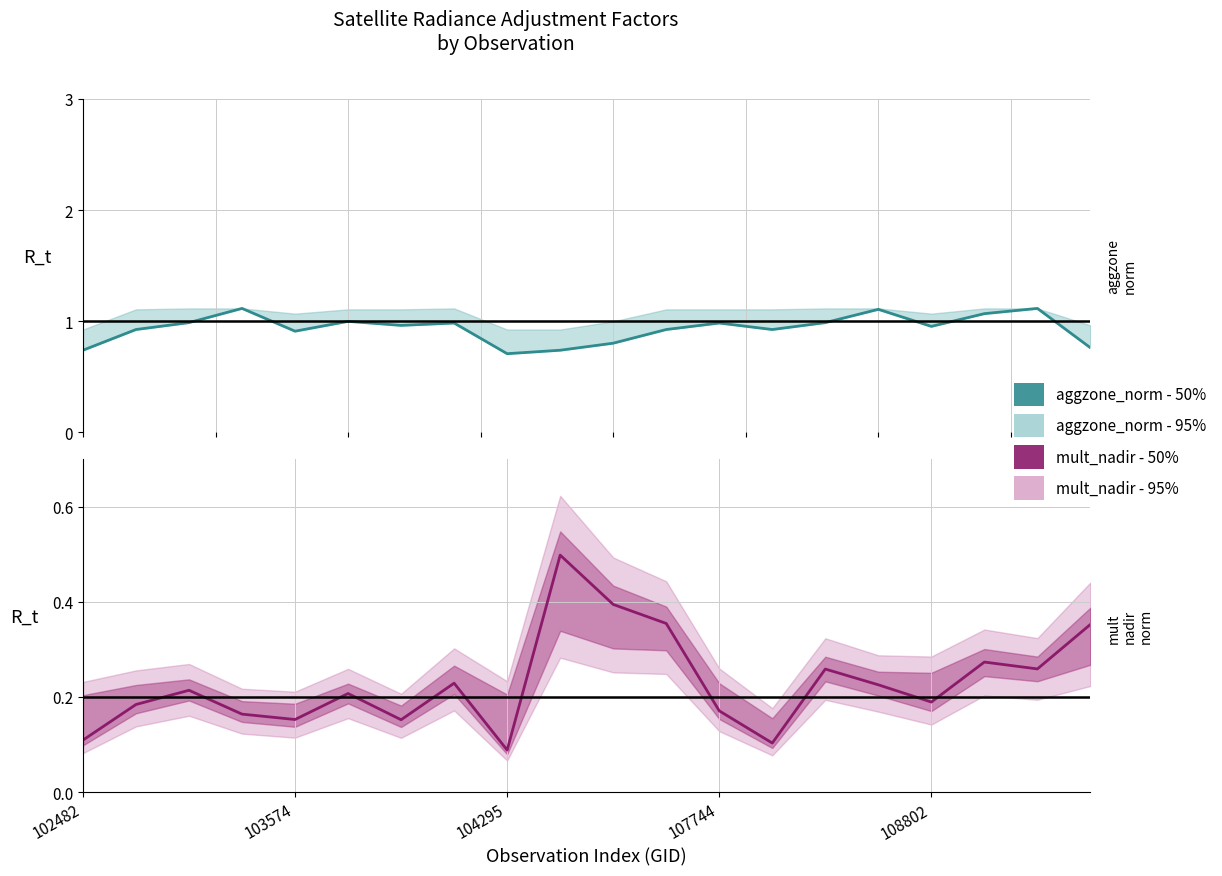

True or false: the data has more than 2 interior local peaks.

True